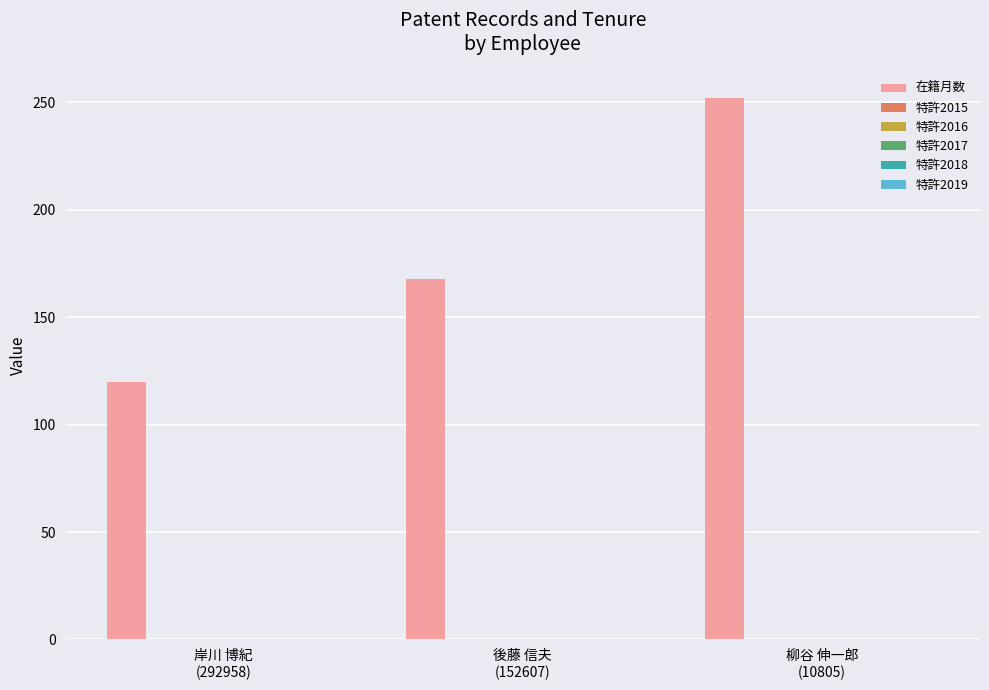

Does the chart contain any negative values?

No